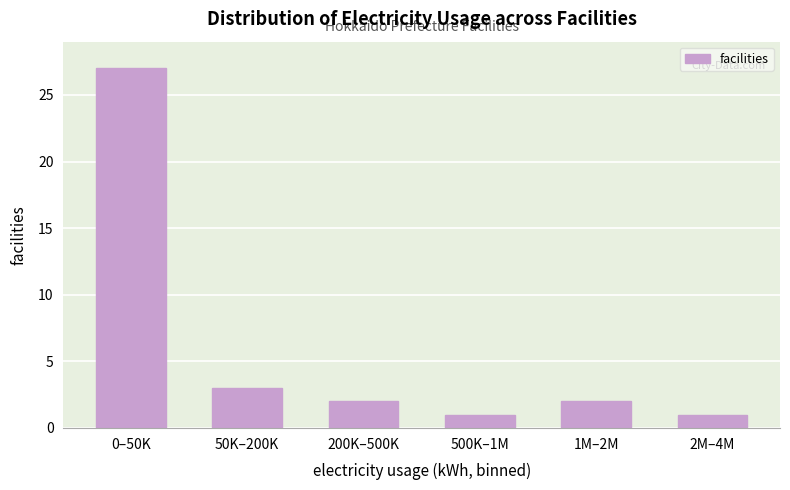

Reading left to right, extract all data points from this chart.

0–50K=27	50K–200K=3	200K–500K=2	500K–1M=1	1M–2M=2	2M–4M=1